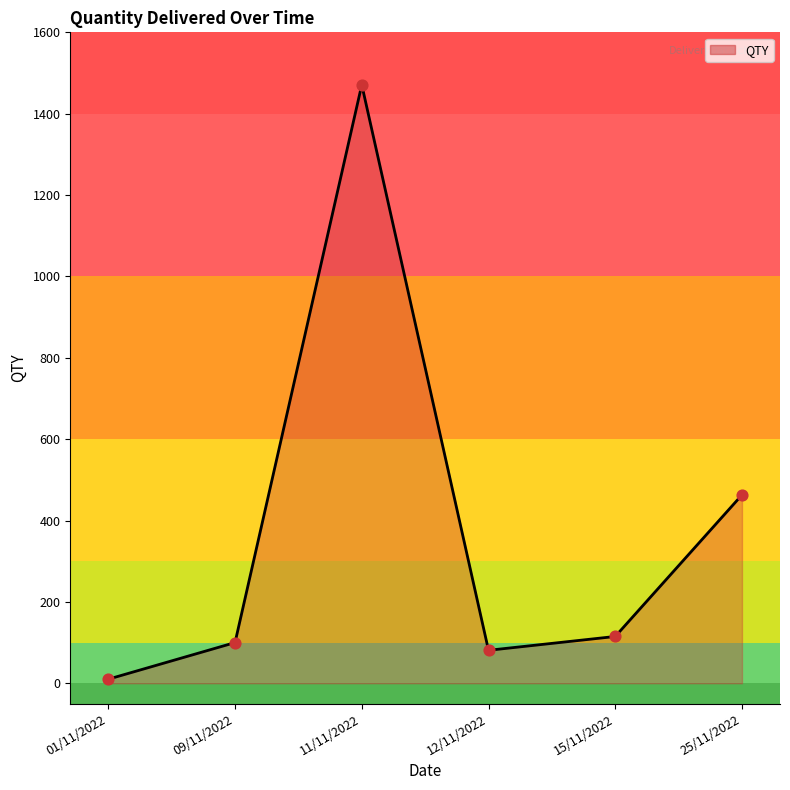

What is the change in value from 15/11/2022 to 25/11/2022?

+348